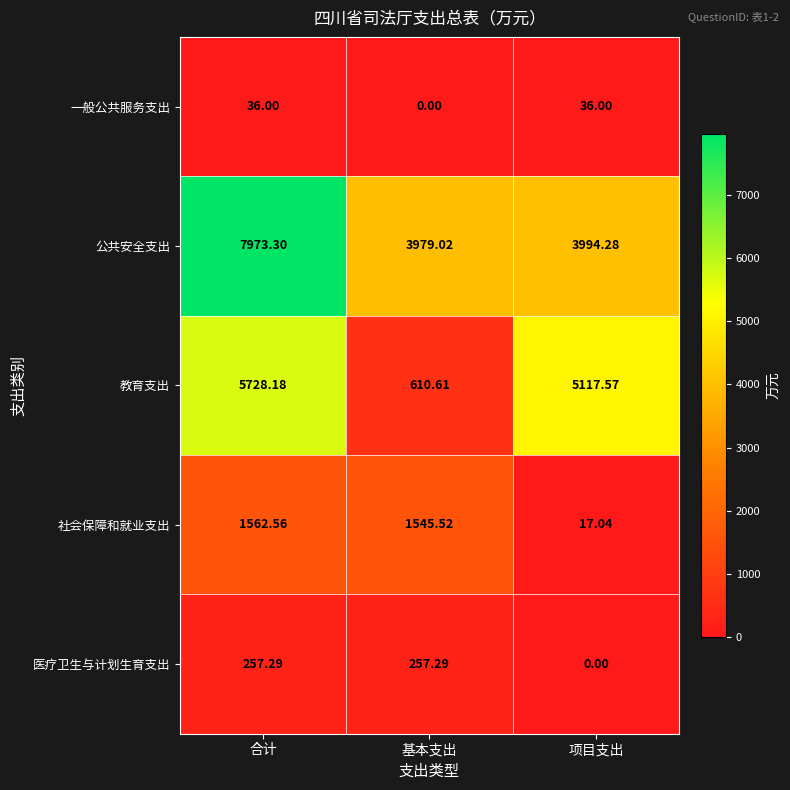

Which series changed the most between 合计 and 基本支出?

教育支出